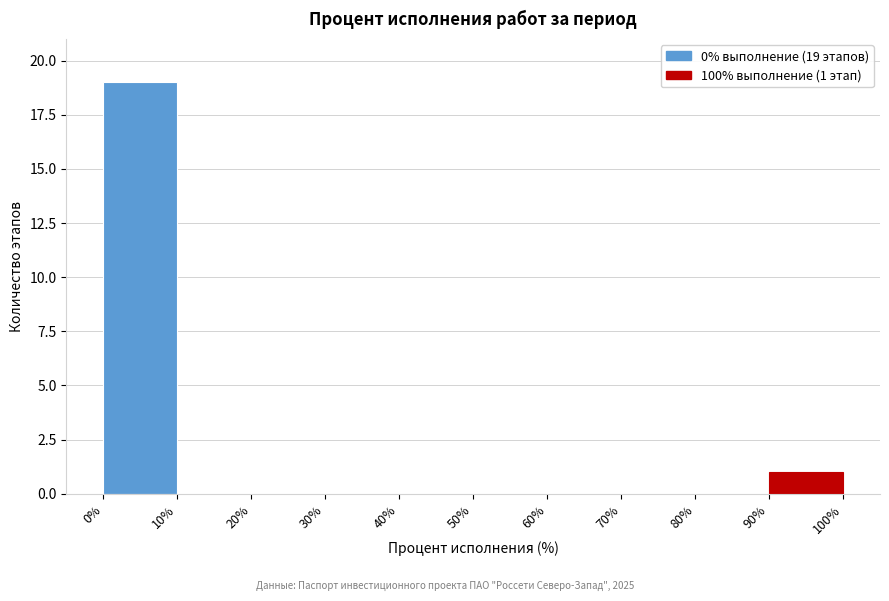

Over which range of the x-axis is the bar tallest?

0% to 10%